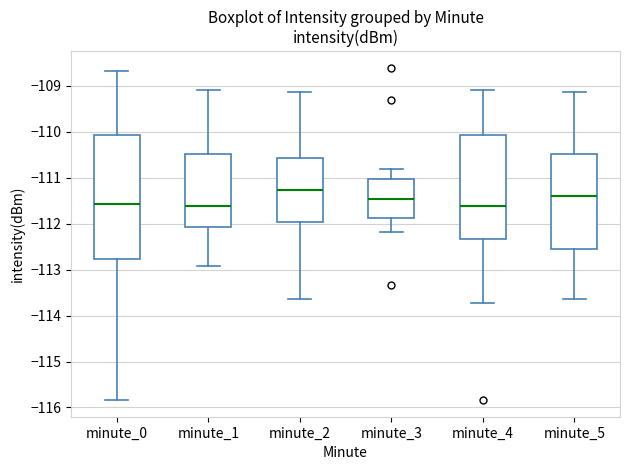

Where does the lower whisker of the box for minute_2 end on the y-axis? The values are not printed on the chart, so give them approximately, as read against the axis.

-113.6